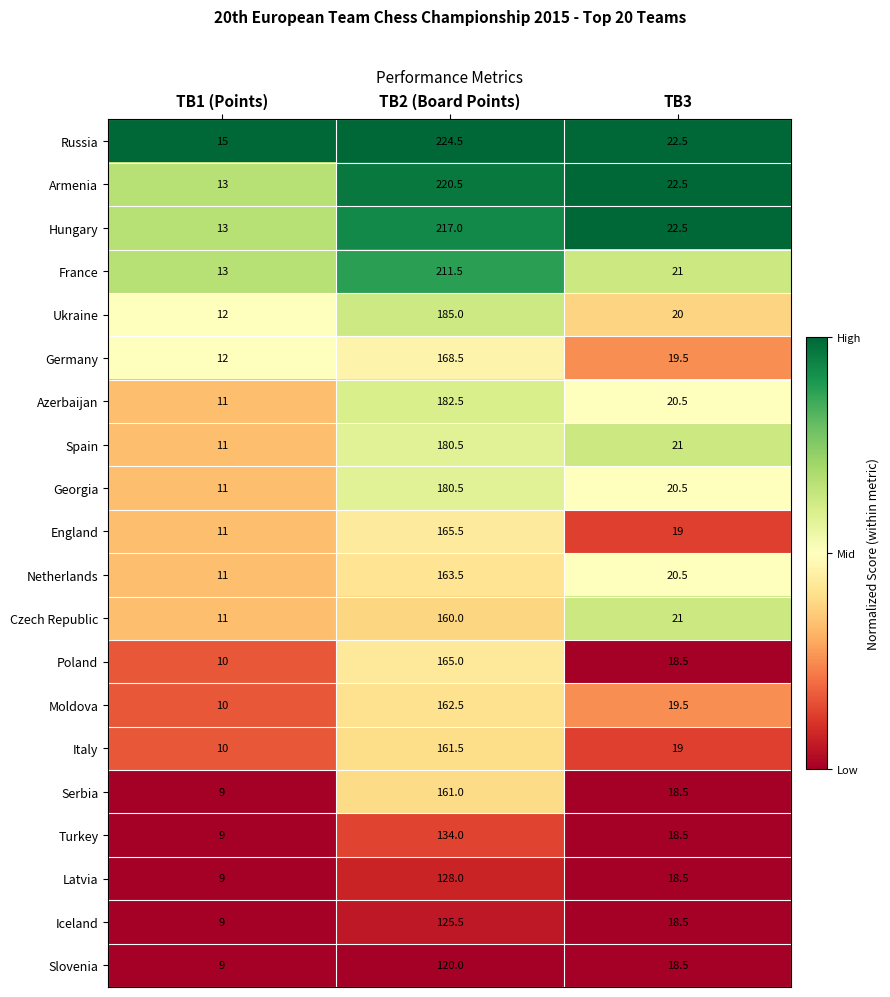

Between TB2 (Board Points) and TB3, which series saw the biggest shift?

Russia